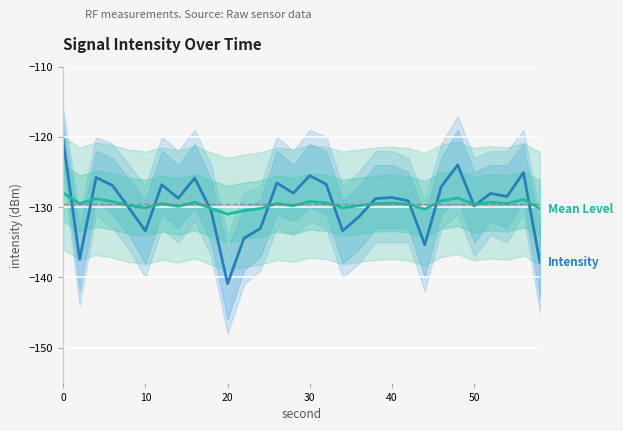

Reading right to left, transcribe all the data shown in this chart.

Intensity: -137.8	-125.1	-128.5	-128.1	-129.8	-124.0	-127.1	-135.4	-129.1	-128.6	-128.8	-131.4	-133.4	-126.7	-125.5	-128.0	-126.5	-133.0	-134.4	-140.9	-130.5	-125.9	-128.7	-126.8	-133.4	-130.1	-126.9	-125.8	-137.4	-120.5
Mean Level: -130.2	-128.9	-129.5	-129.3	-129.6	-128.7	-129.1	-130.3	-129.6	-129.4	-129.5	-129.8	-130.1	-129.4	-129.2	-129.8	-129.5	-130.2	-130.5	-131.0	-130.2	-129.3	-129.9	-129.5	-130.1	-129.8	-129.2	-128.8	-129.5	-128.0